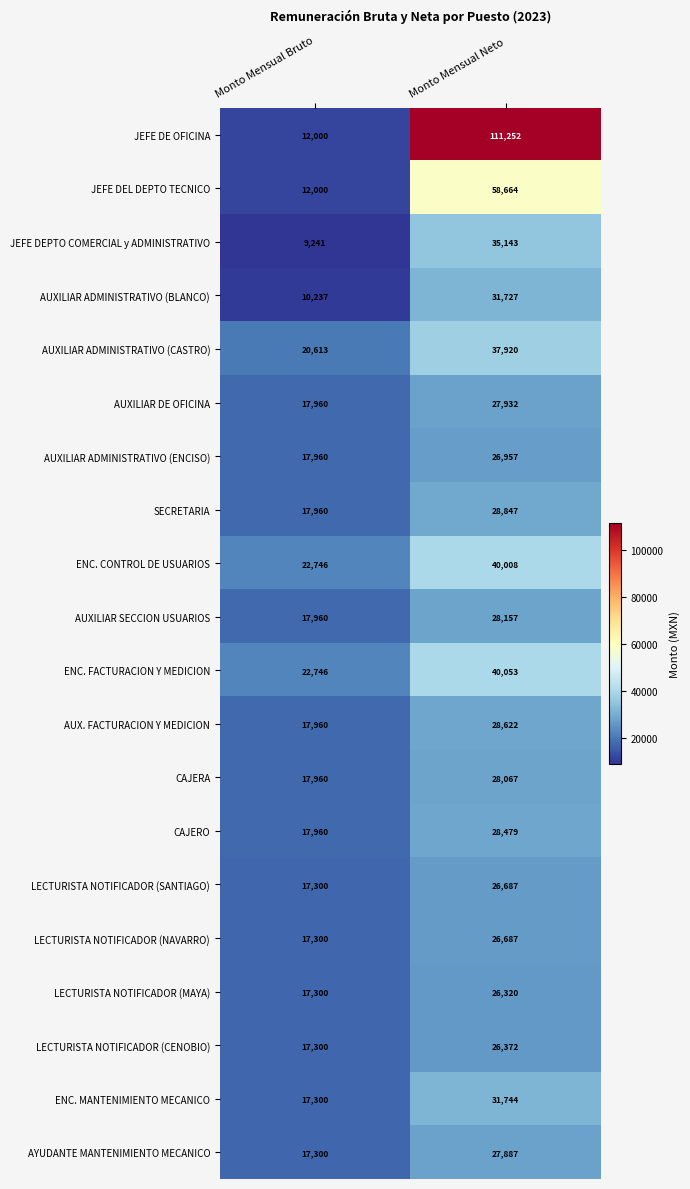

Which label corresponds to the largest value in the chart?

Monto Mensual Neto